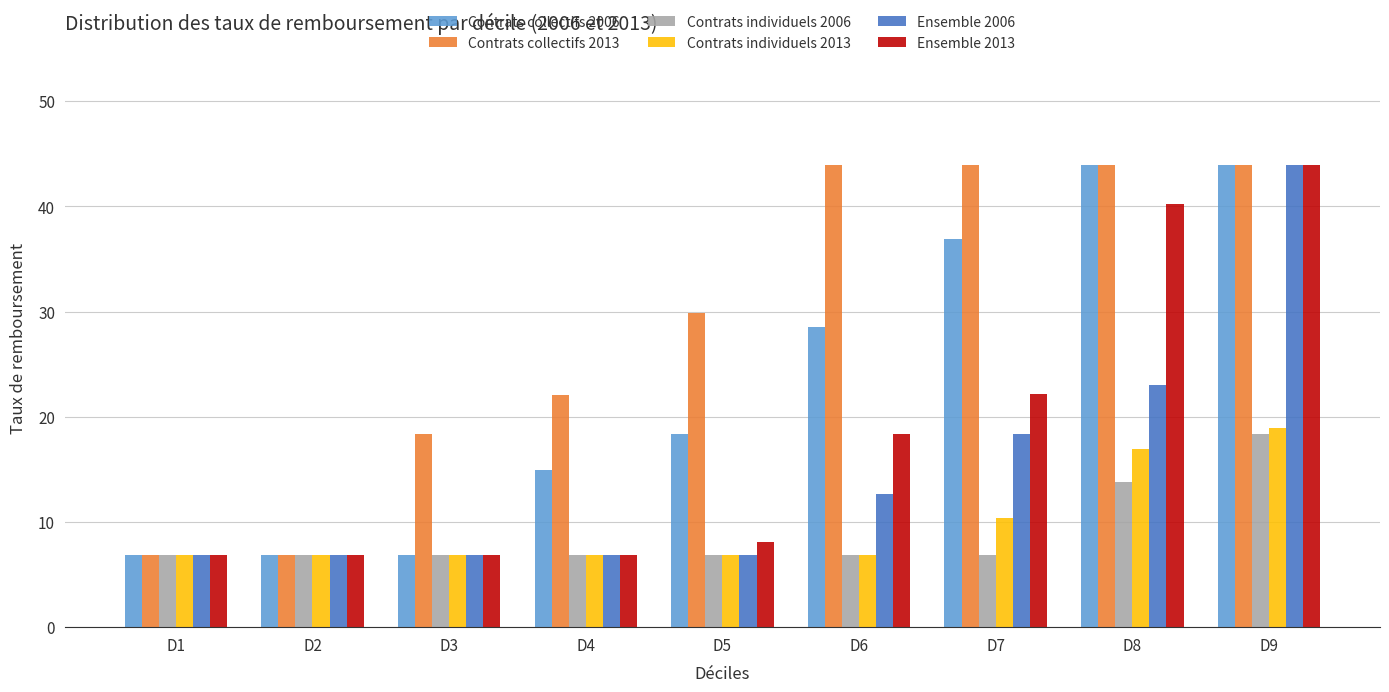

Which series changed the most between D3 and D4?

Contrats collectifs 2006